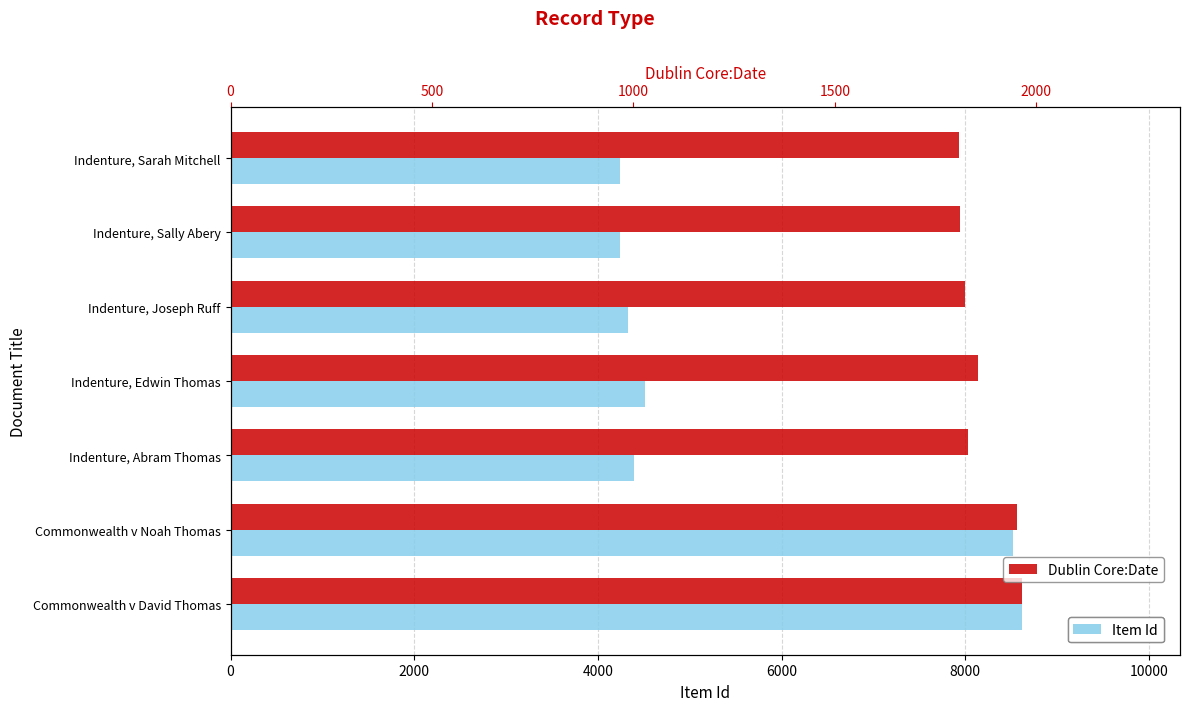

Reading left to right, extract all data points from this chart.

Item Id: 8615	8524	4395	4518	4324	4245	4236
Dublin Core:Date: 1964	1953	1830	1855	1822	1811	1808